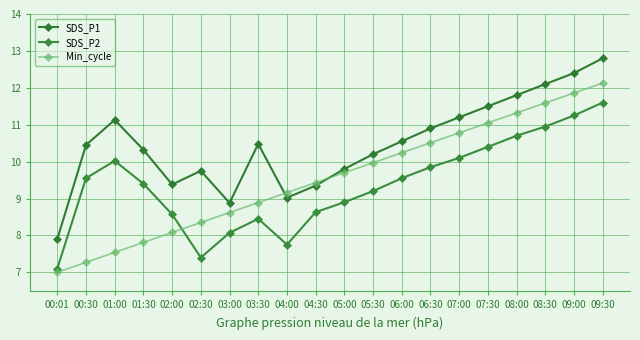

After their last crossing, which series has the higher values: SDS_P2 or Min_cycle?

Min_cycle